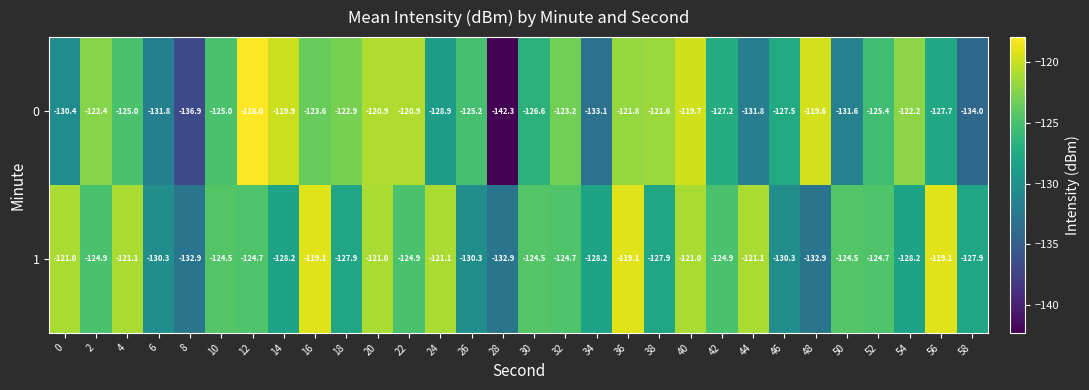

List the series in order of their overall mean, highest first.

1, 0